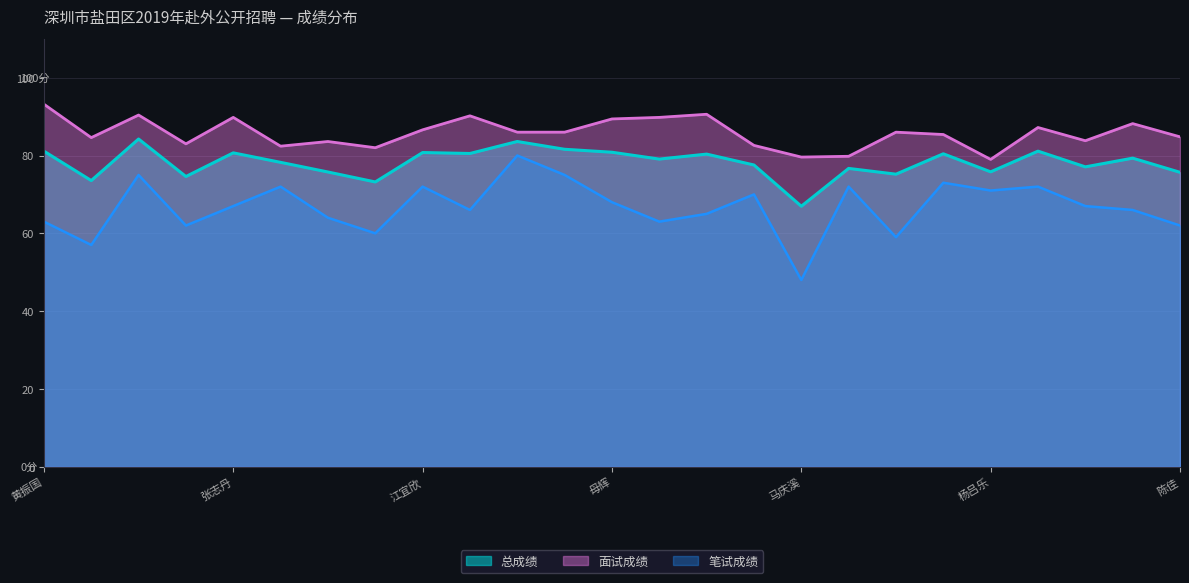

List the labels in order of 面试成绩 value, smallest first.

杨吕乐, 马庆溪, 孙乾坤, 郤俊锋, 李瑞丹, 成少文, 王妍, 李政, 王欢, 冀云阳, 陈佳, 刘睿博, 温宇浪, 陈朝晖, 孙霁, 江宜欣, 姚剑城, 张陈欢, 母辉, 张志丹, 戚文, 杨思逸, 王命盛, 杨韵, 黄振国